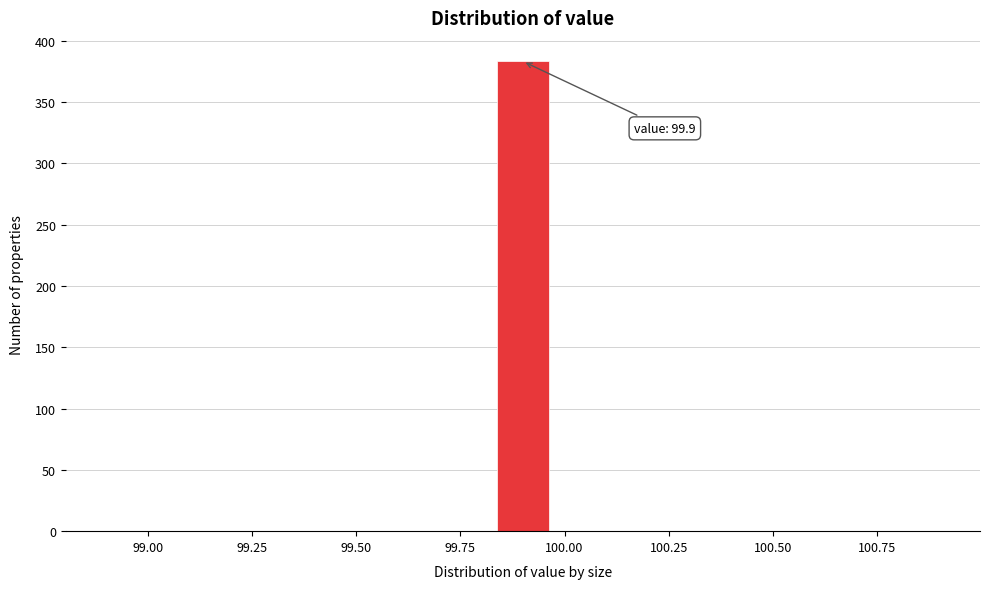

Around what value on the x-axis is the tallest bar? Give the approximate position of its centre, as read against the axis.

99.90